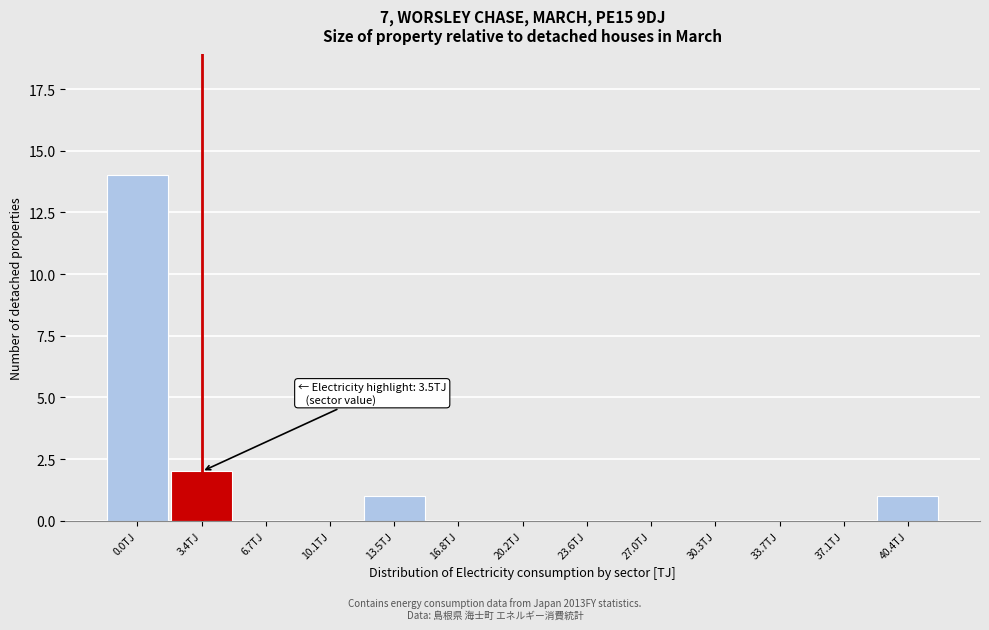

Reading left to right, what are all the values shown in this chart?

0.0TJ=14	3.4TJ=2	6.7TJ=0	10.1TJ=0	13.5TJ=1	16.8TJ=0	20.2TJ=0	23.6TJ=0	27.0TJ=0	30.3TJ=0	33.7TJ=0	37.1TJ=0	40.4TJ=1